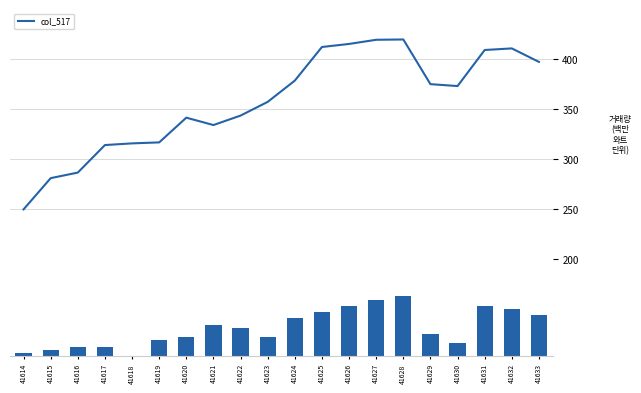

What is the difference between the second highest and minimum values in the col_517 series?

169.7